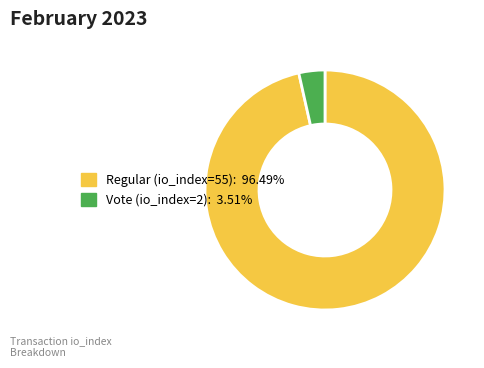

What is the majority slice?

Regular (io_index=55)